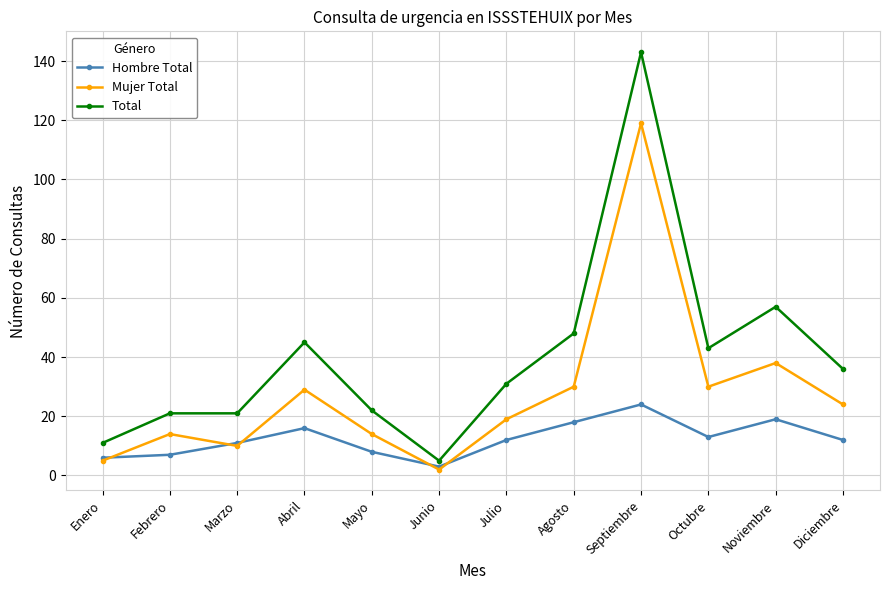

At which category does Mujer Total reach its first local valley?

Marzo